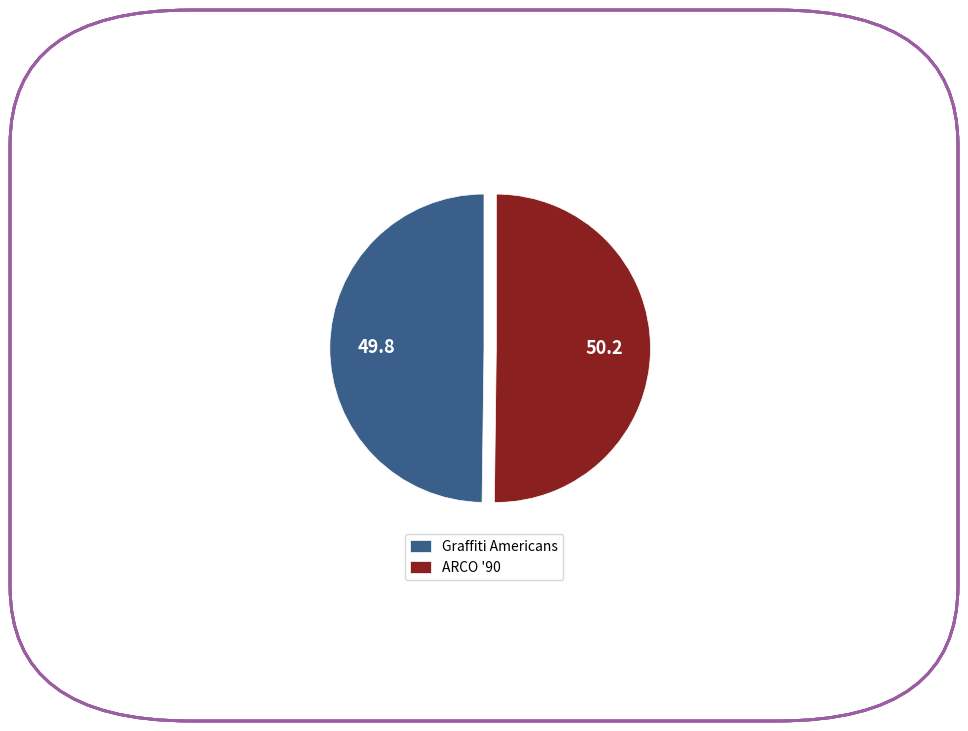

Combined, do Graffiti Americans and ARCO '90 account for over 50%?

Yes